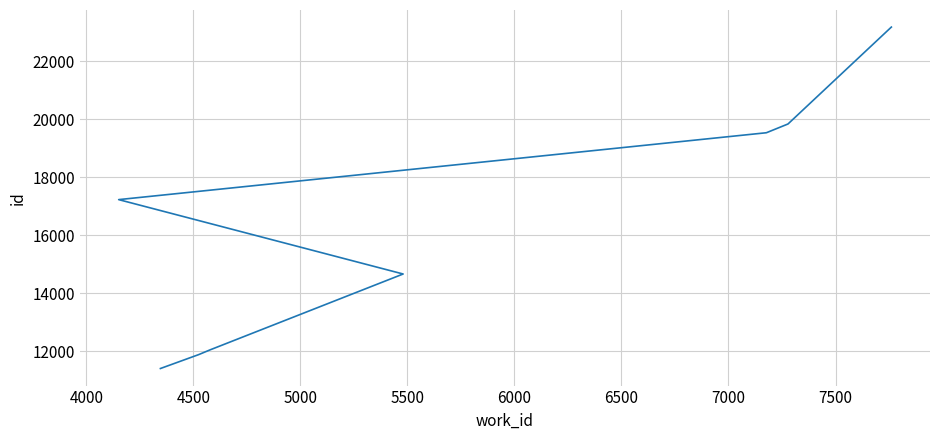

Approximately how many times larger is the value at 4500 compared to 5000?

0.8